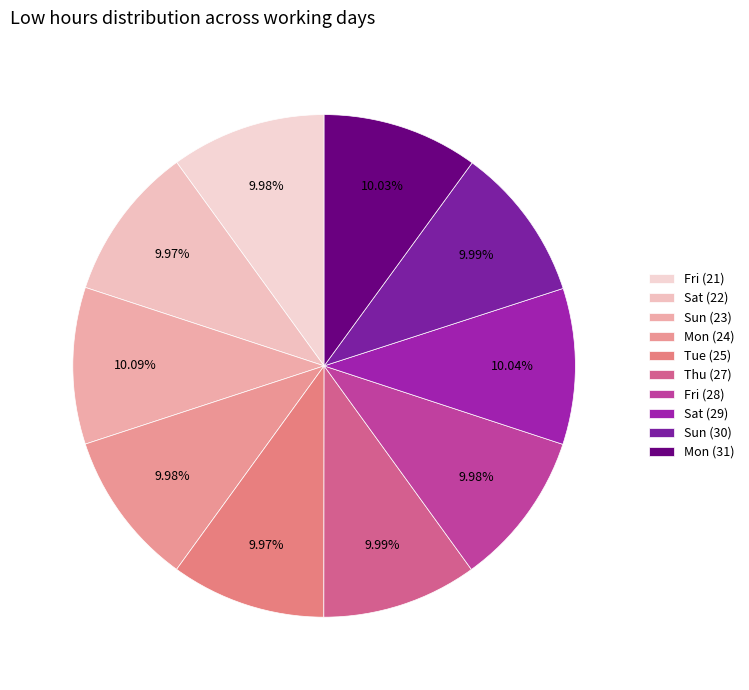

What is the ratio of the value at Fri (21) to the value at Tue (25)?

1.0